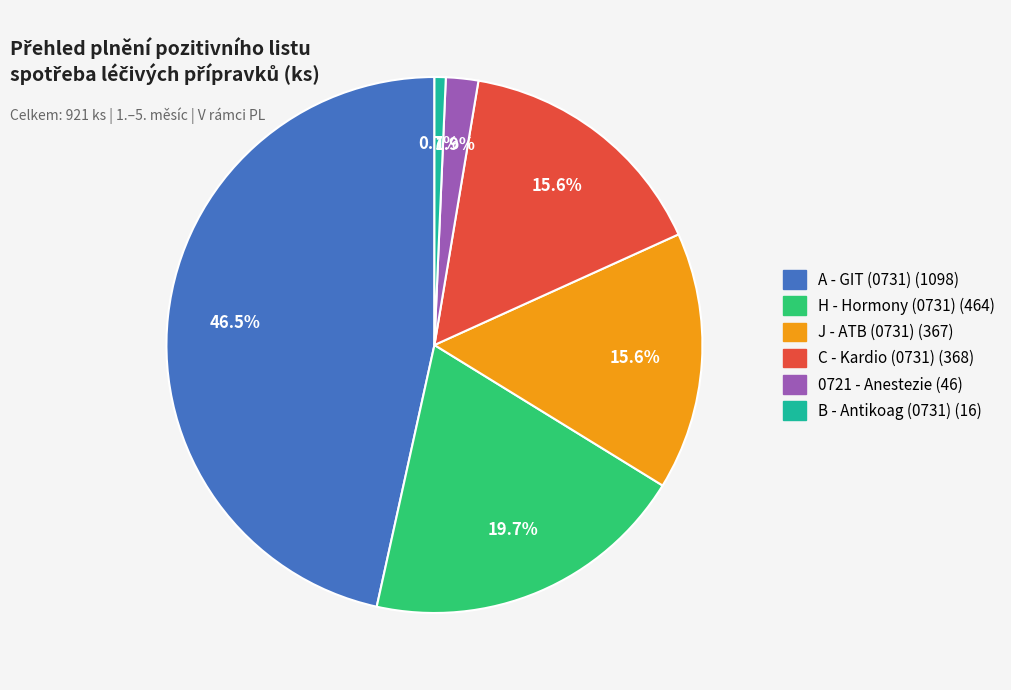

Does any single category account for the majority?

No